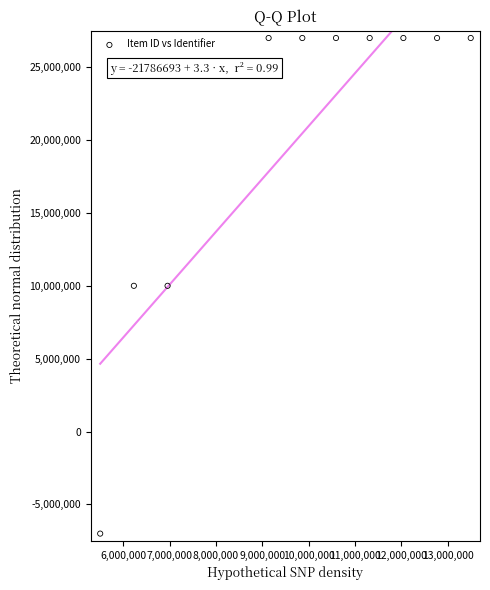

What is the range of Y values (max minus min)?

34000000